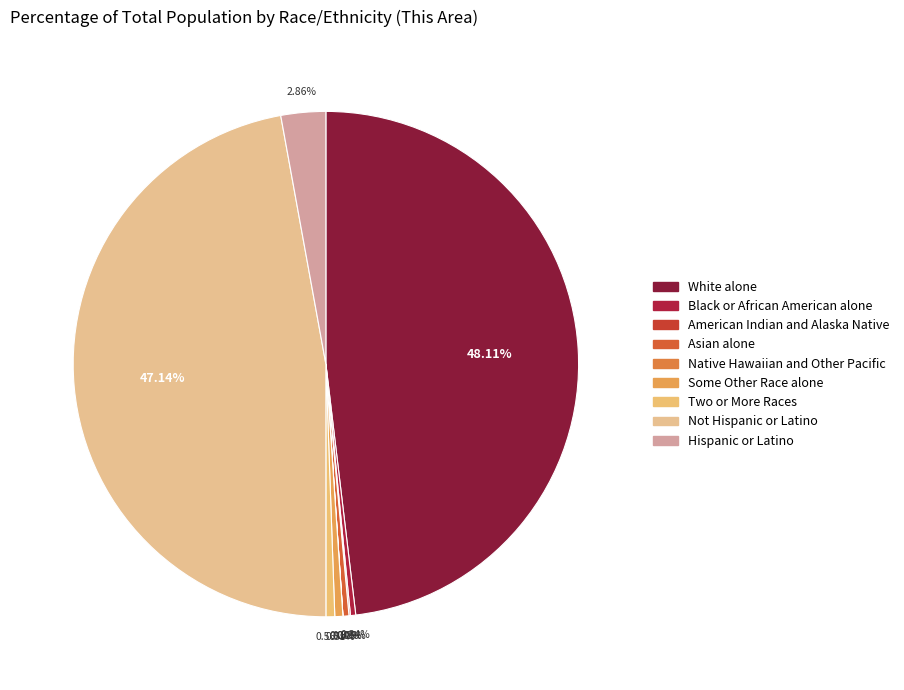

To the nearest percent, what is the combined percentage of Some Other Race alone and Not Hispanic or Latino?

48%